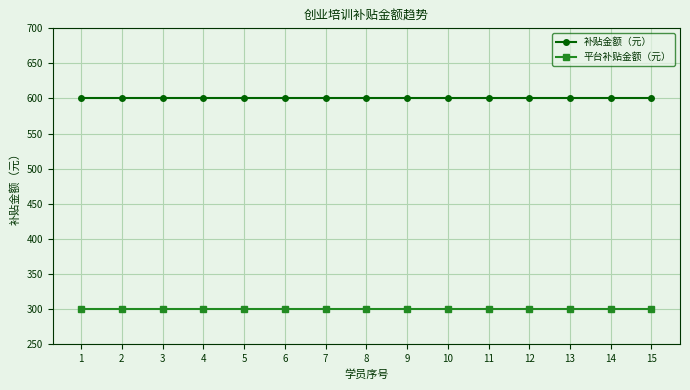

How many lines are shown in the chart?

2